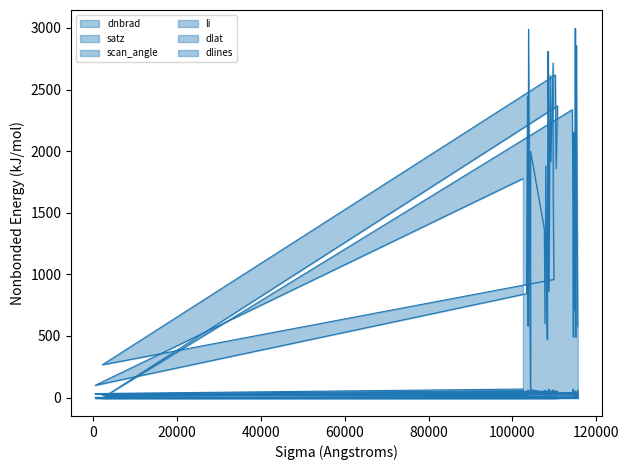

Which category has the lowest value in the dnbrad series?

107744